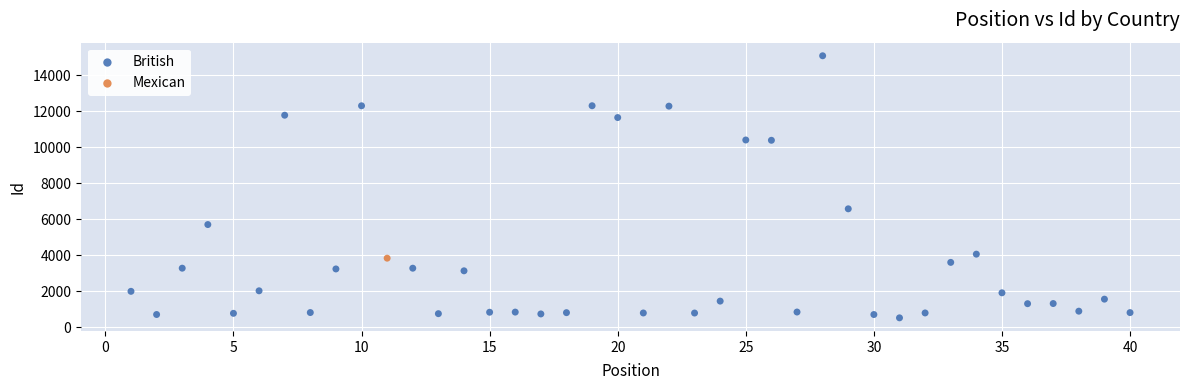

What are all the series names shown in the legend?

British, Mexican